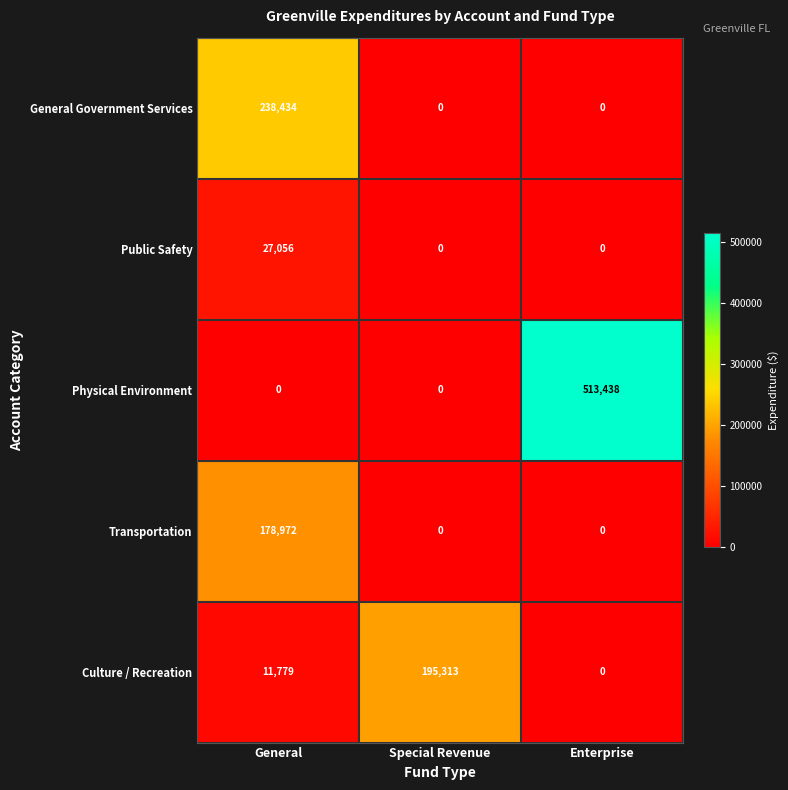

At which label does Transportation reach its peak?

General